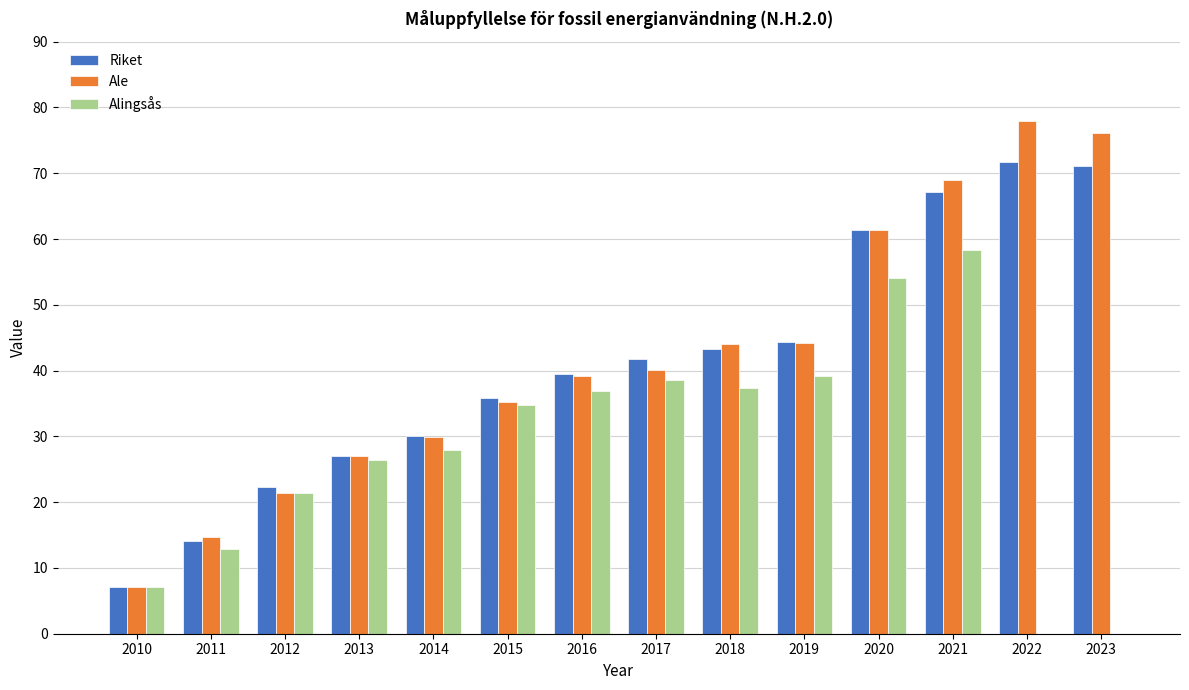

What is the highest value of the Ale series?

77.9